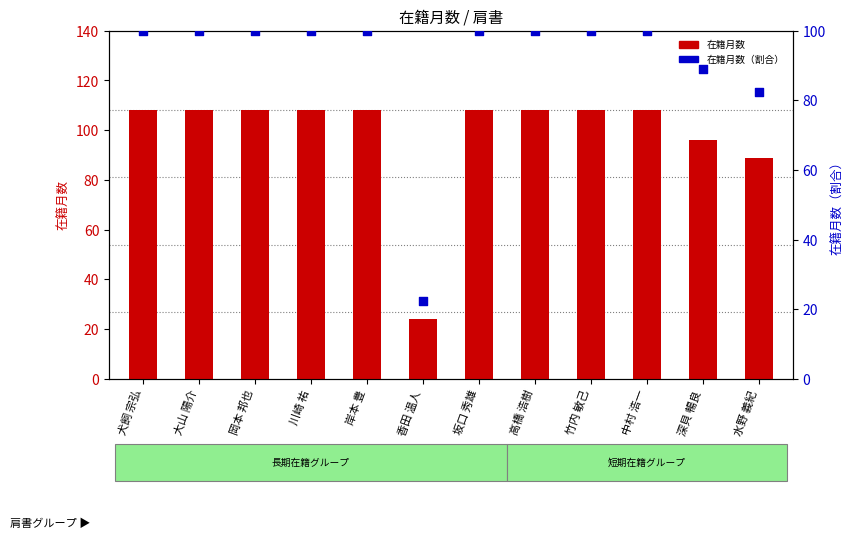

What is the total value across all series at 高橋 浩樹?

208.0